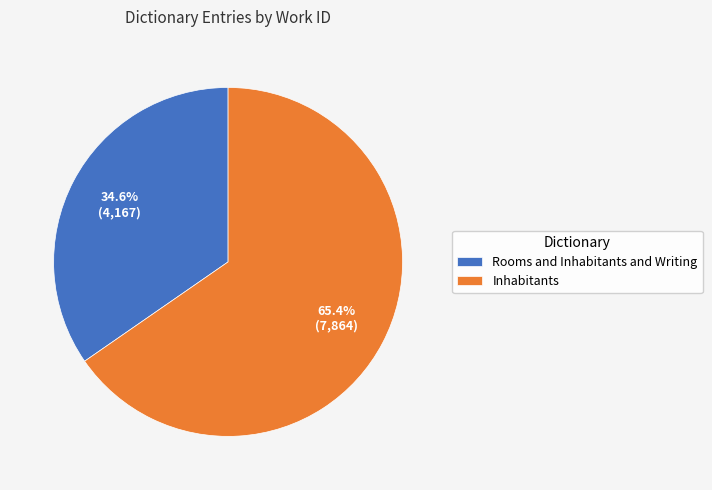

How many segments does this pie chart have?

2